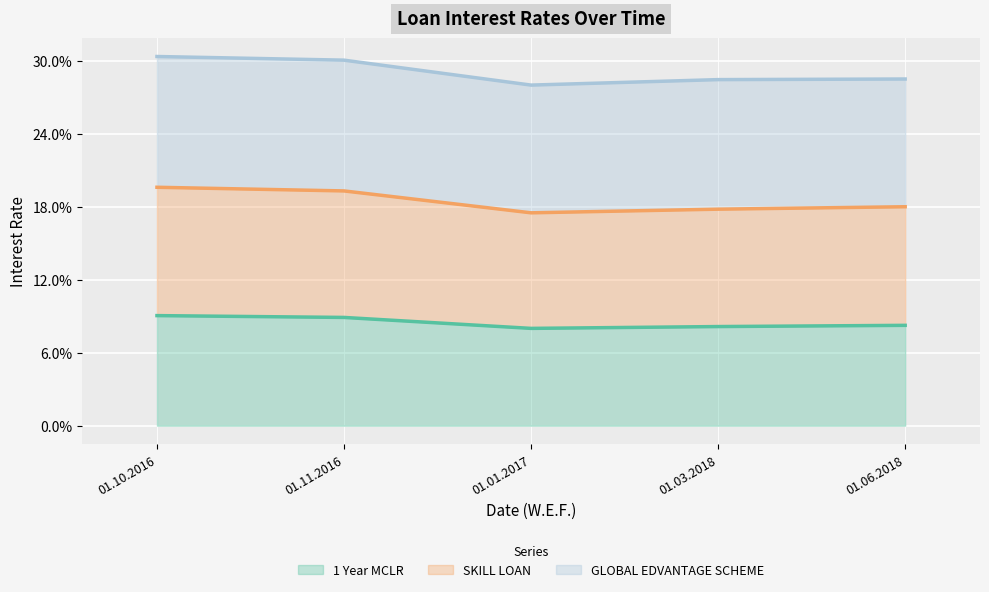

What are all the series names shown in the legend?

1 Year MCLR, SKILL LOAN, GLOBAL EDVANTAGE SCHEME